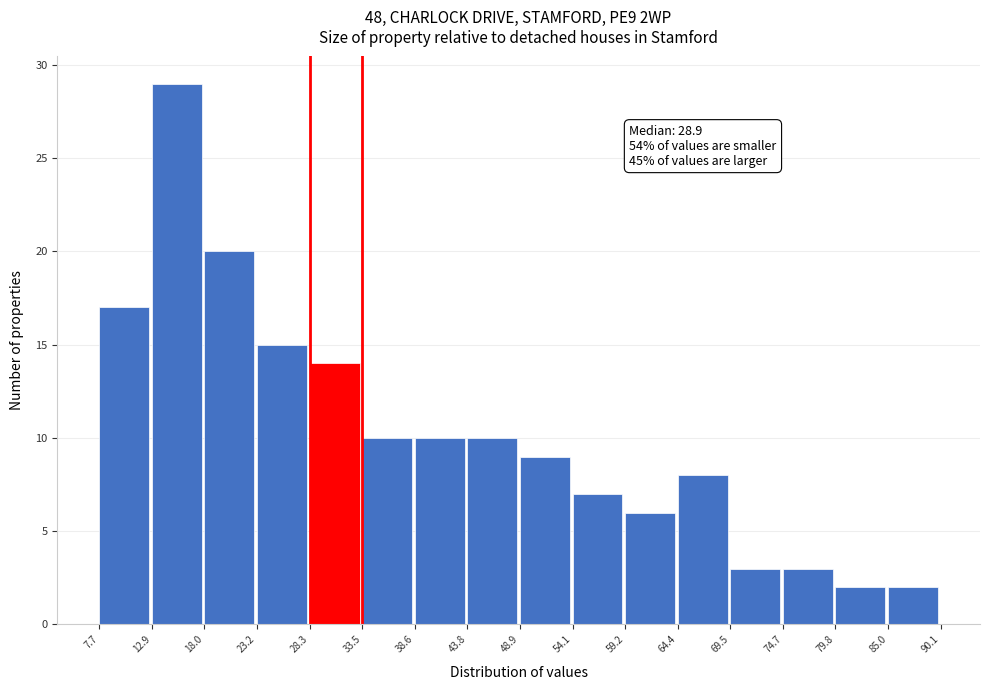

Over which range of the x-axis is the bar tallest?

12.9 to 18.0